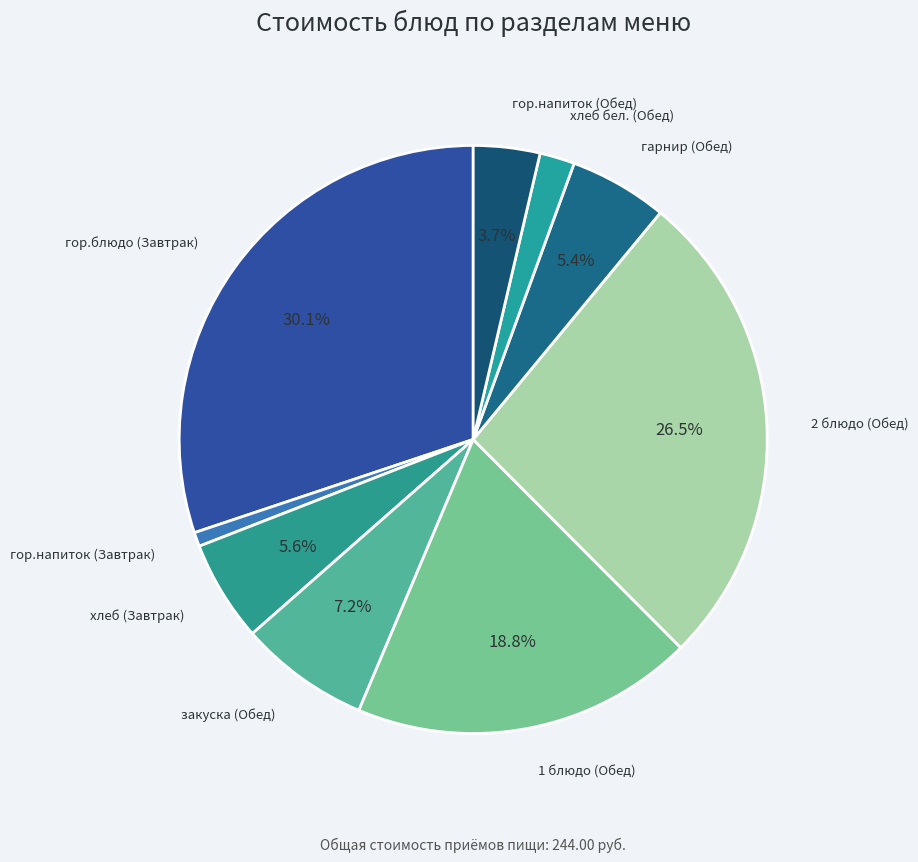

To the nearest percent, what is the difference between the 2 блюдо (Обед) and гор.напиток (Завтрак) slice percentages?

26%